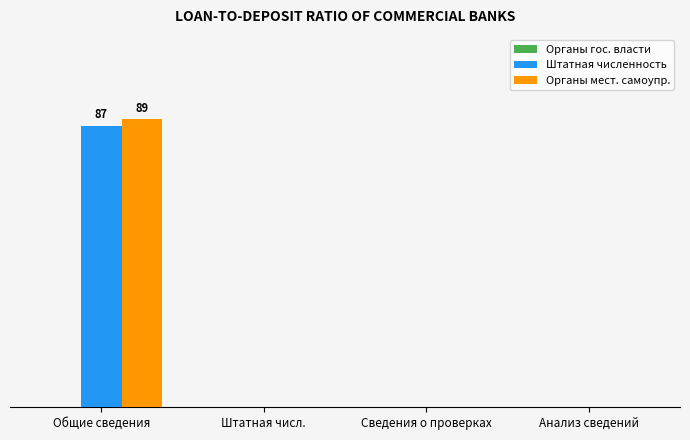

Which series changed the most between Штатная числ. and Сведения о проверках?

Органы гос. власти